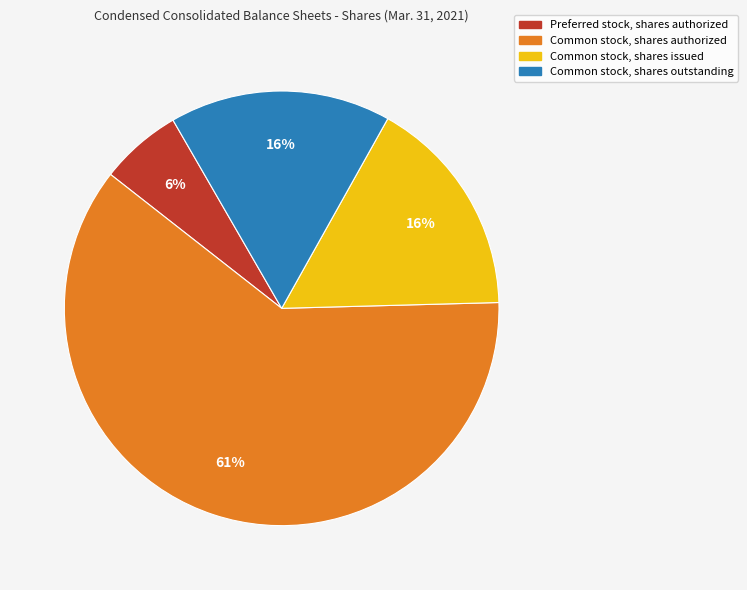

Which slice represents more than half of the pie?

Common stock, shares authorized